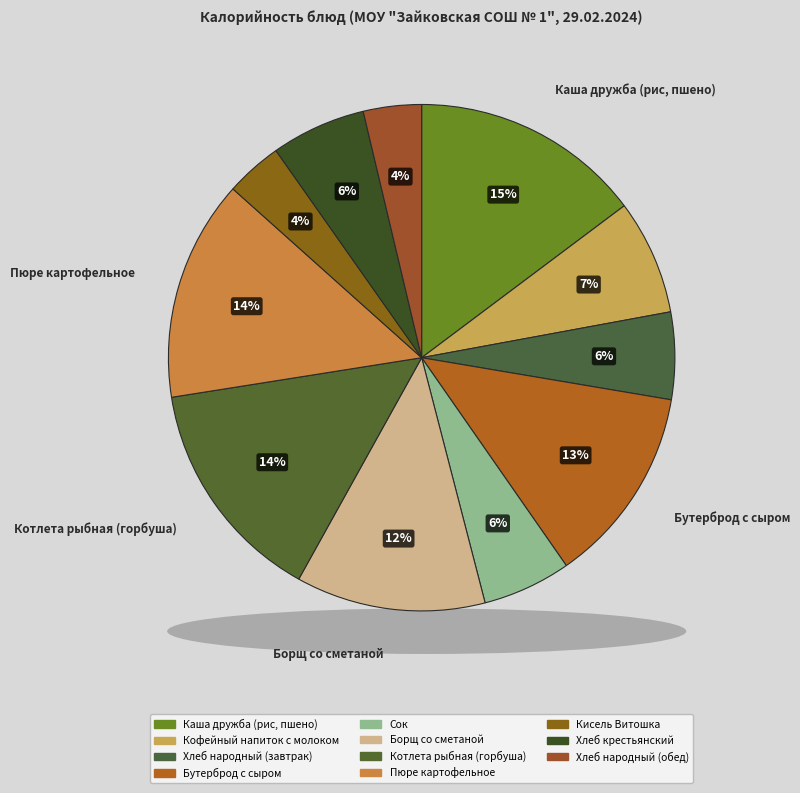

Does any single category account for the majority?

No